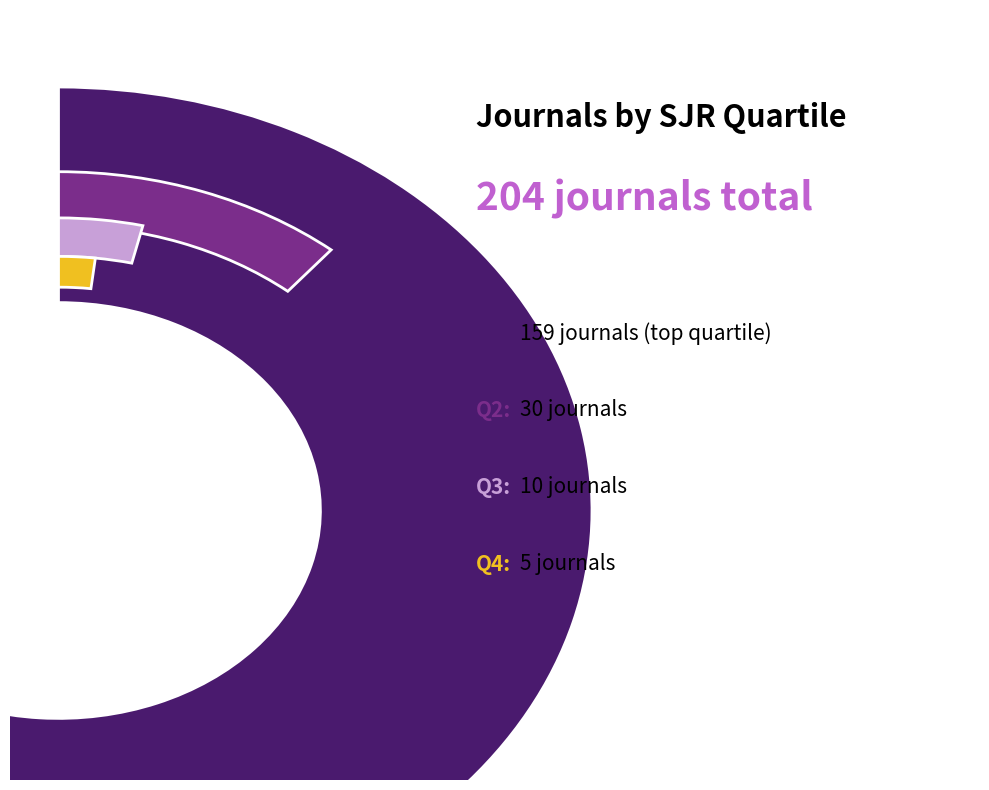

What is the change in value from Q1 to Q4?

-154